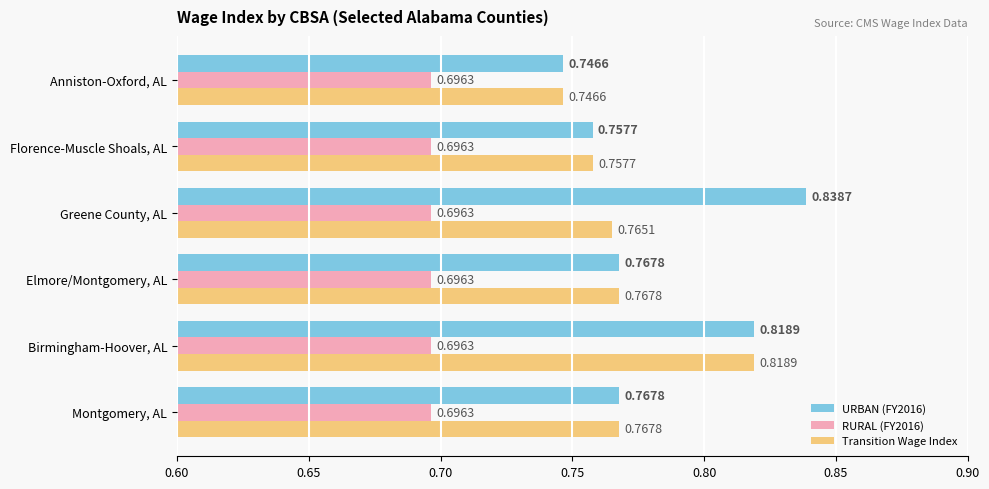

At which category does the chart reach its peak across all series?

Greene County, AL